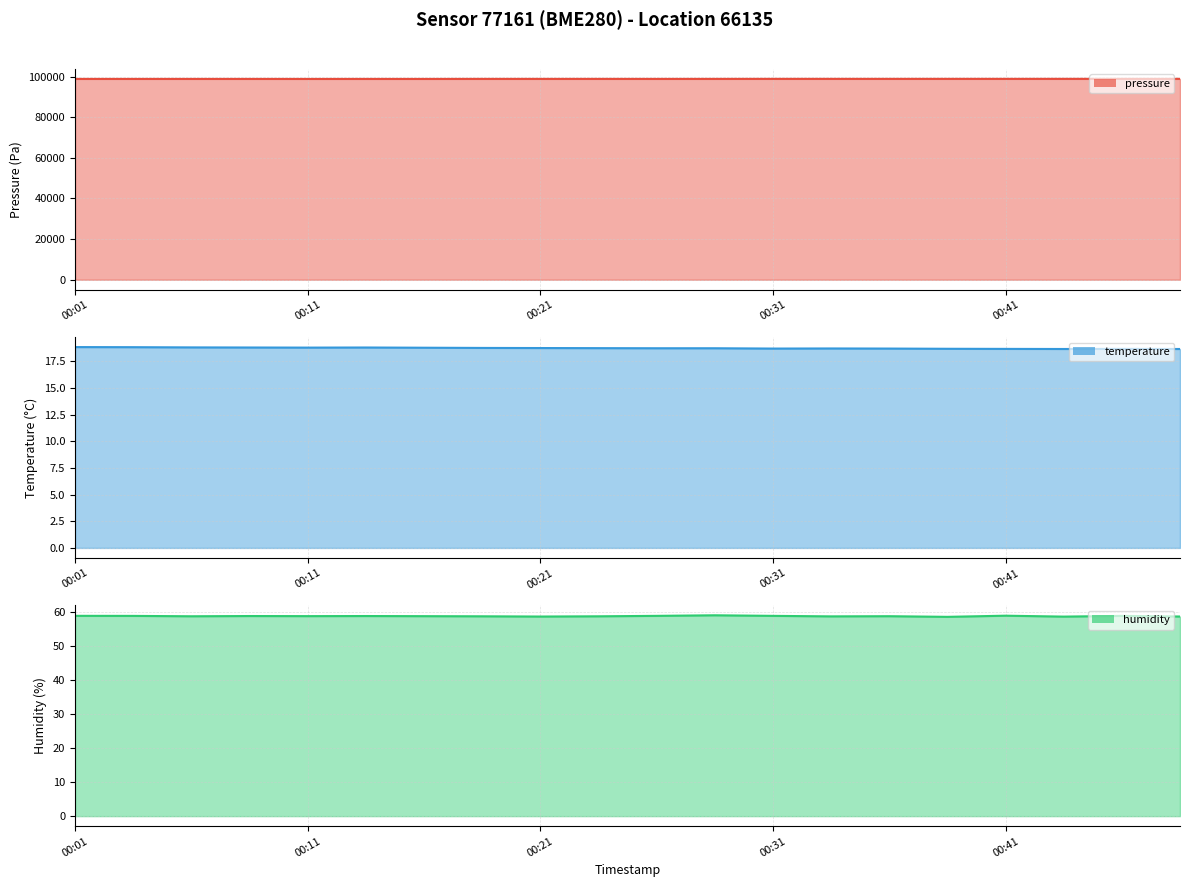

What is the difference between the maximum and minimum values in the temperature series?

0.2